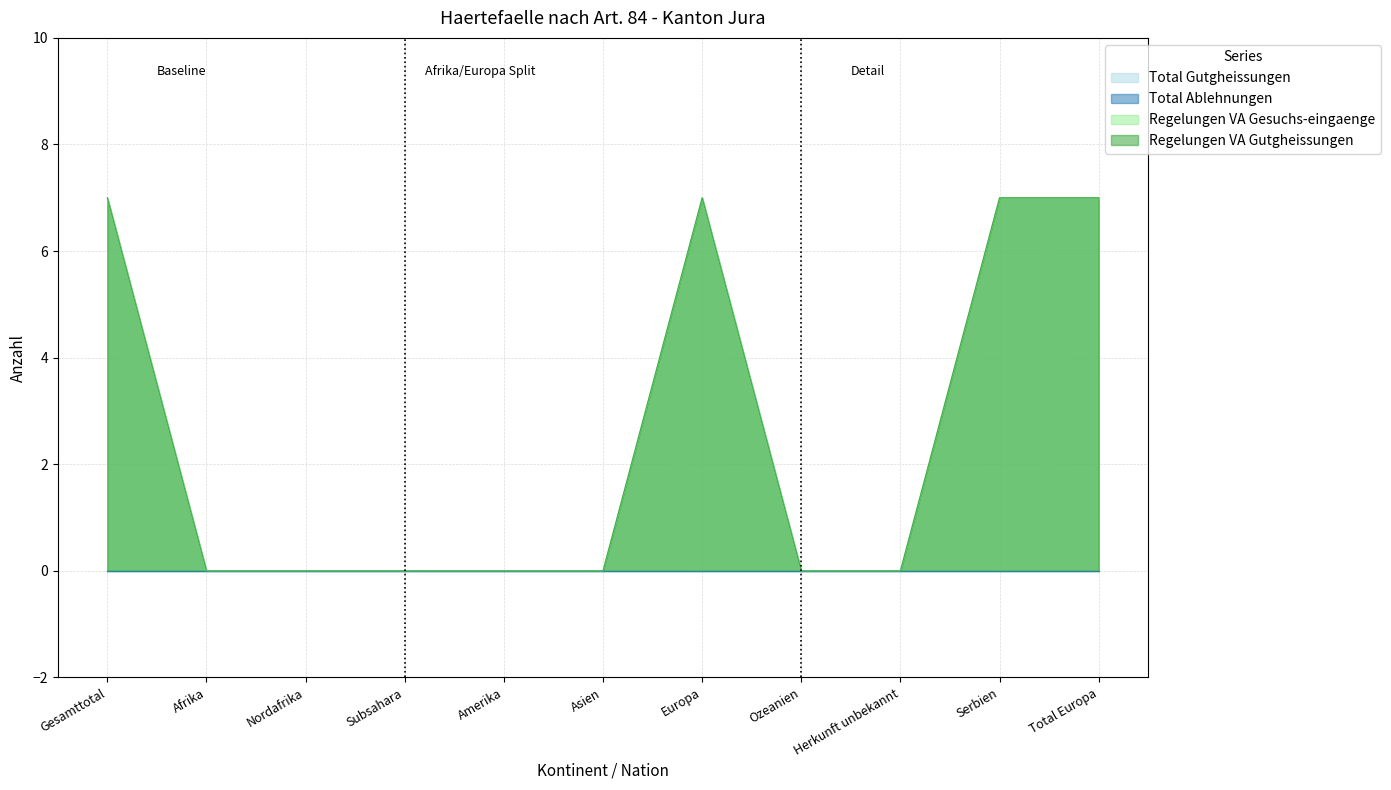

What is the sum of all Regelungen VA Gesuchs-eingaenge values?

28